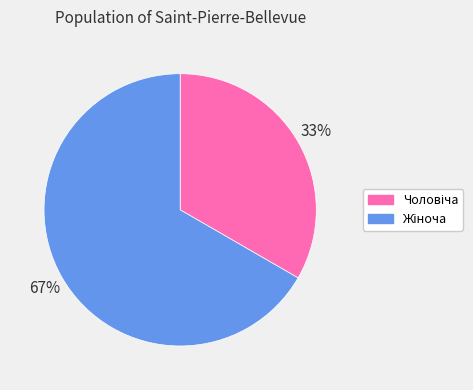

To the nearest percent, what is the average slice percentage?

50%